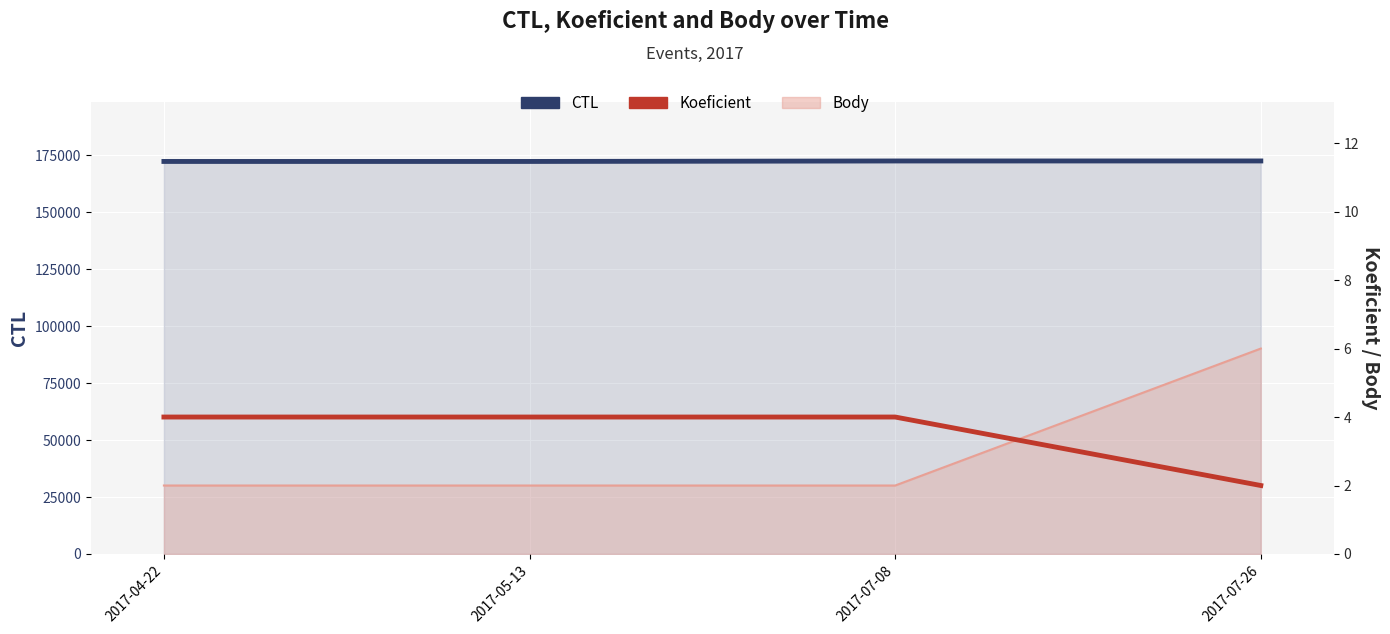

What is the spread (max minus min) of values at 2017-04-22?

172197